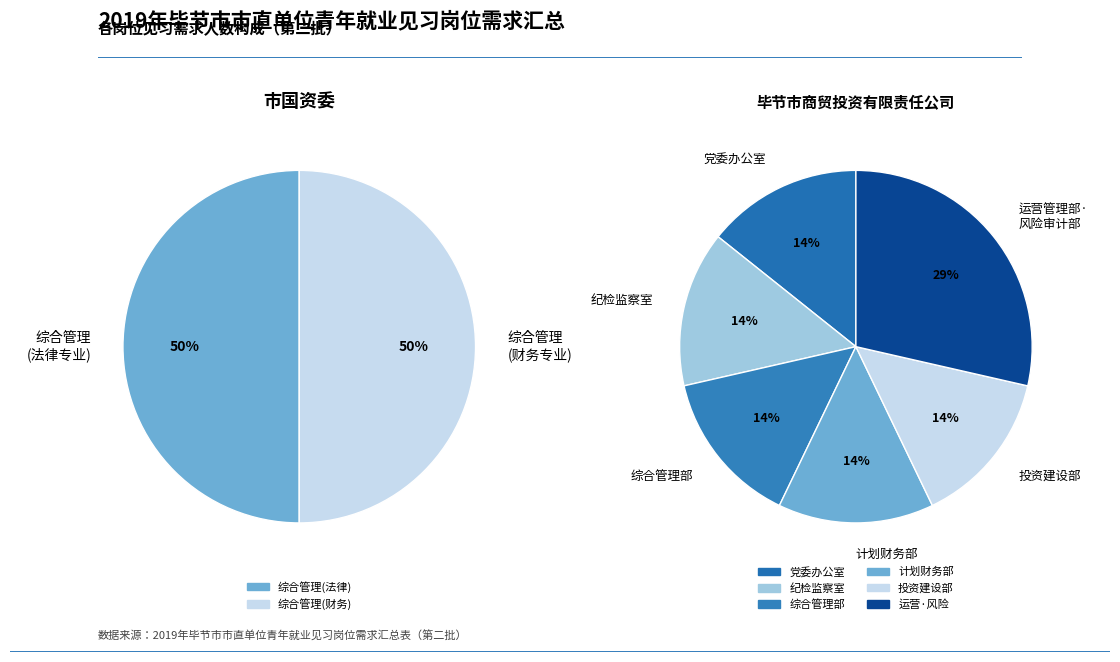

Approximately how many times larger is the value at 综合管理部 compared to 纪检监察室?

1.0